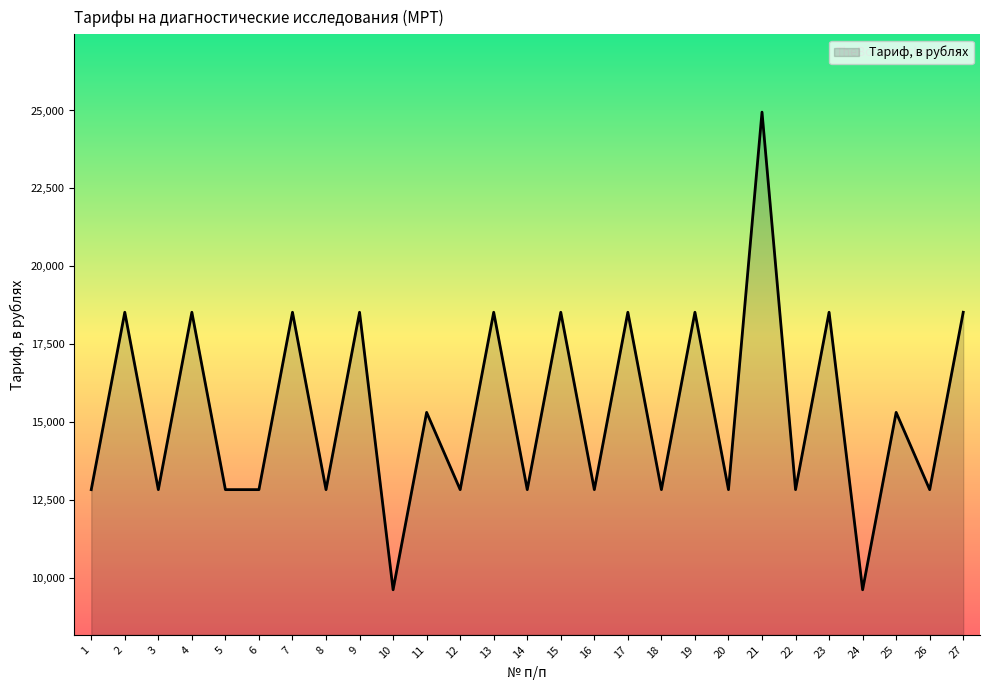

What is the difference between the values at 24 and 2?

8898.0